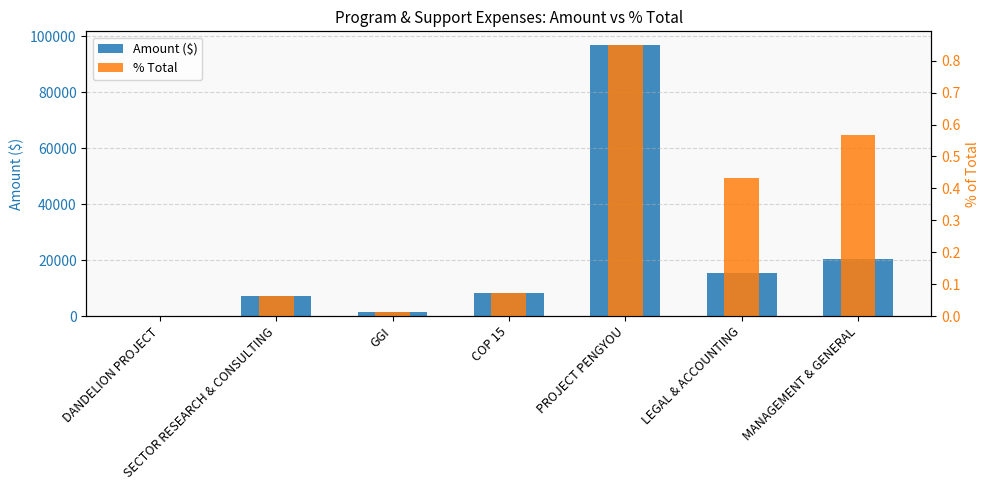

List the series in order of their peak value, highest first.

Amount ($), % Total